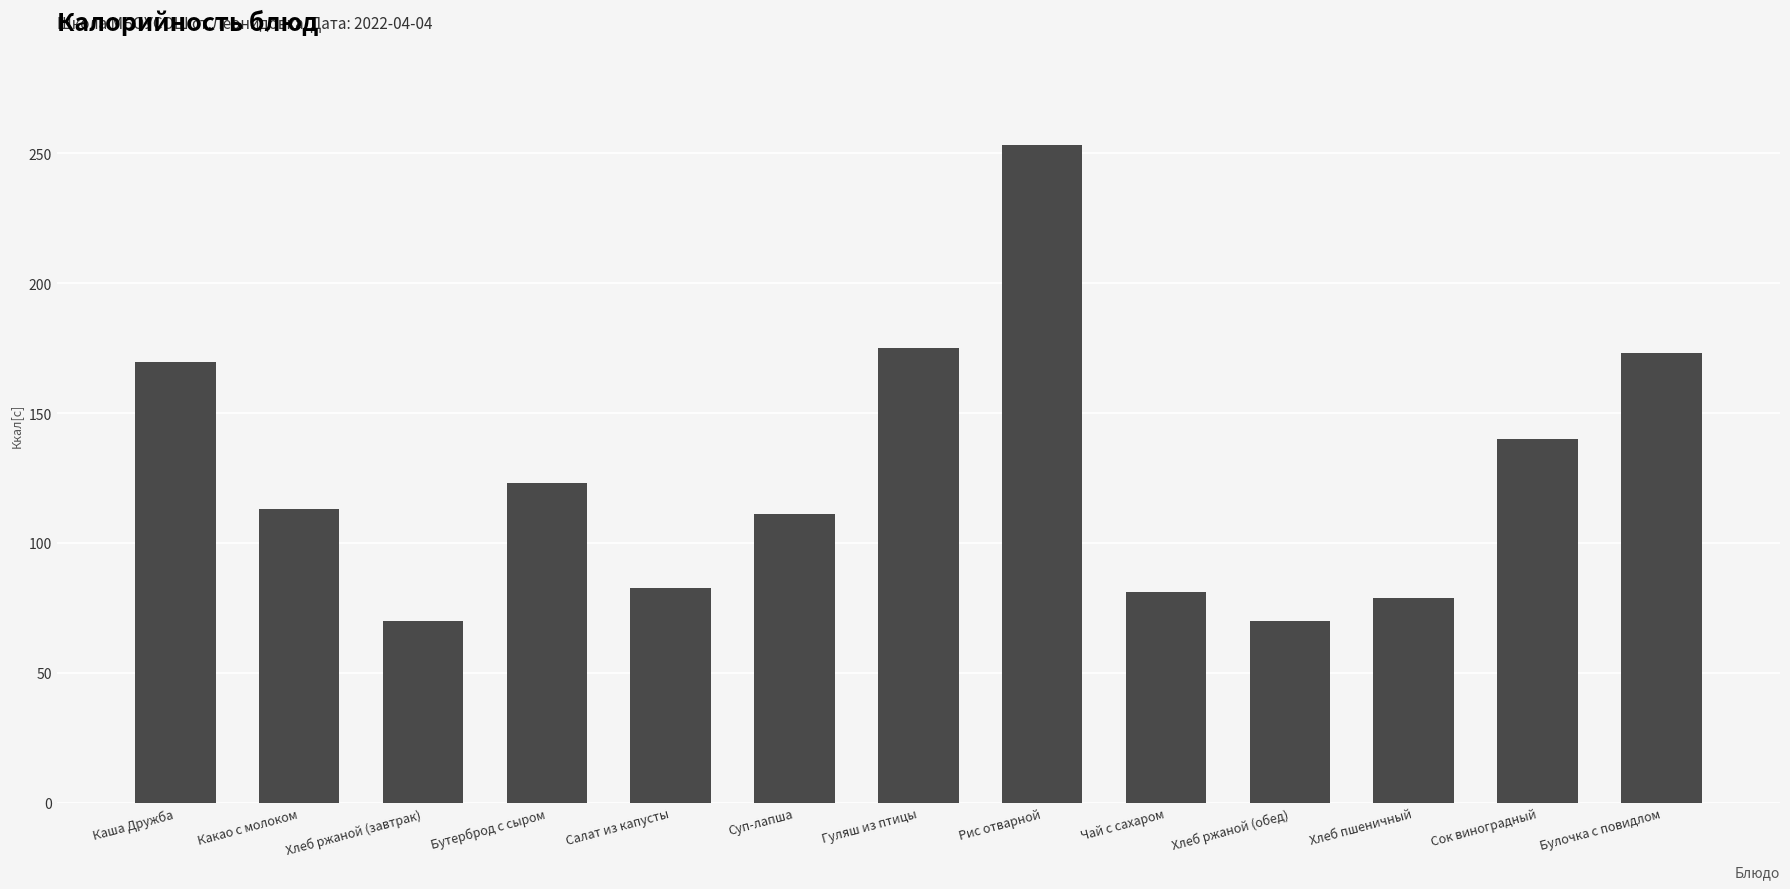

What is the smallest value displayed?

70.0